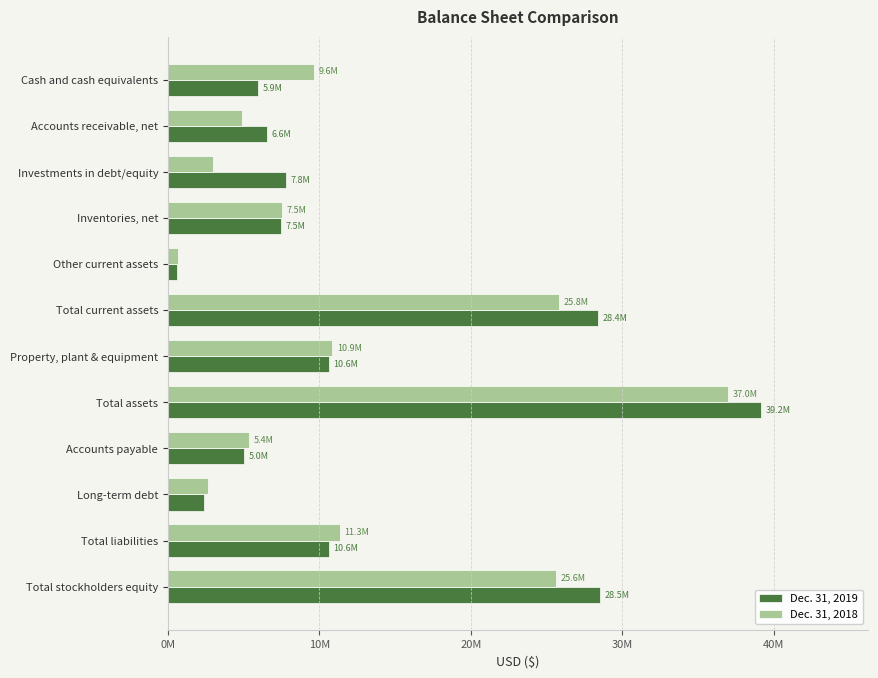

What is the difference between the maximum and minimum values in the Dec. 31, 2019 series?

38542529